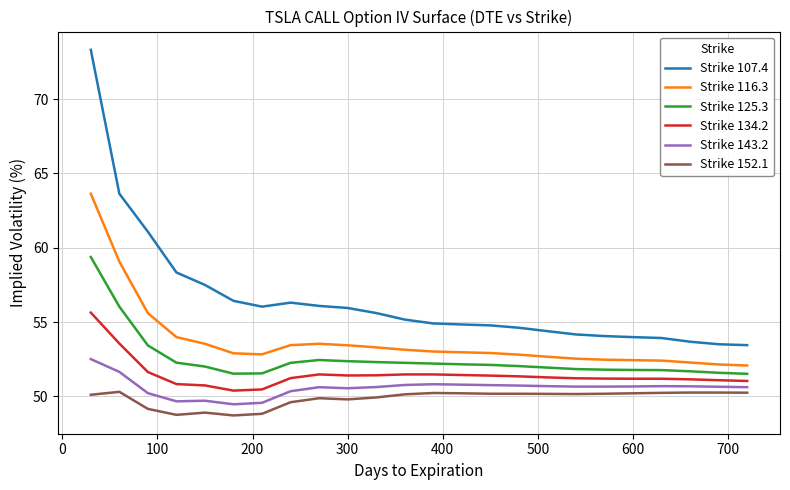

How many categories are shown in the chart?

24